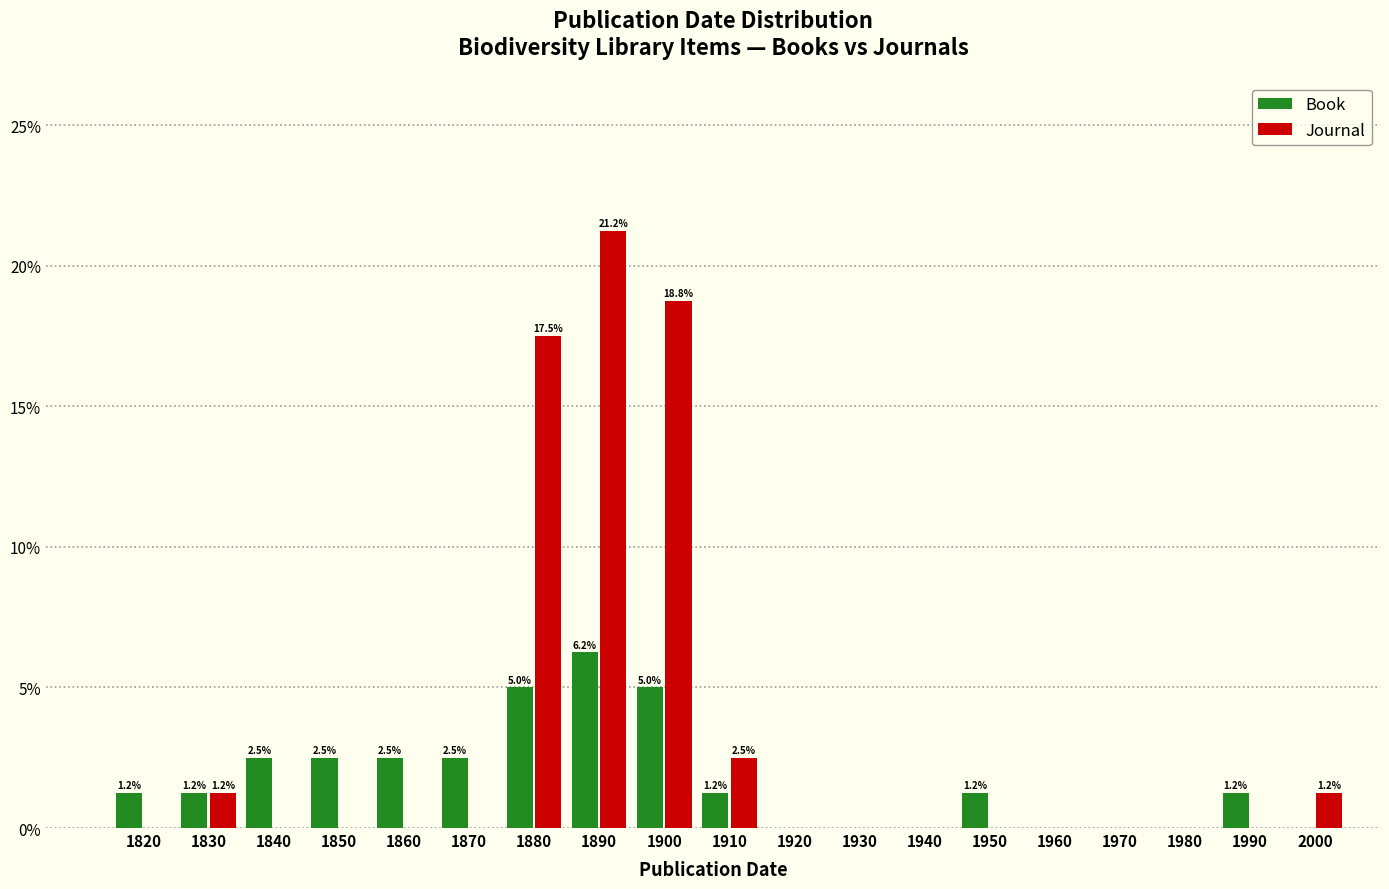

Is the value of Journal at 1830 greater than the value of Book at 2000?

Yes